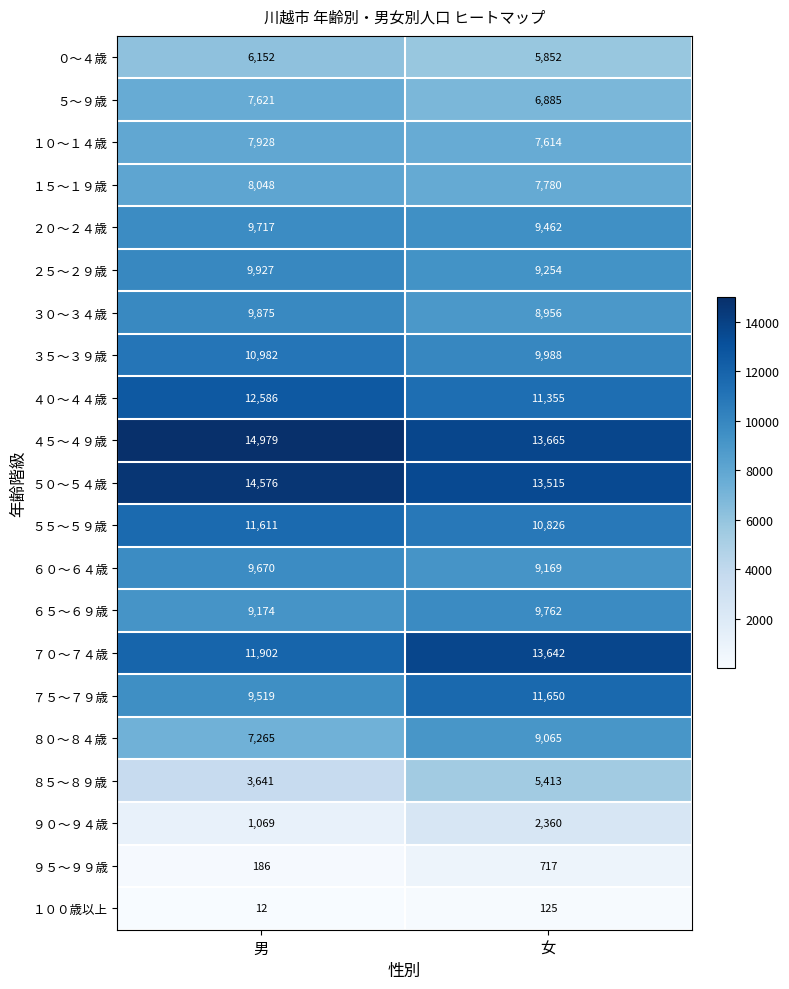

Is it true that ２５～２９歳 equals 17004 at 男?

False